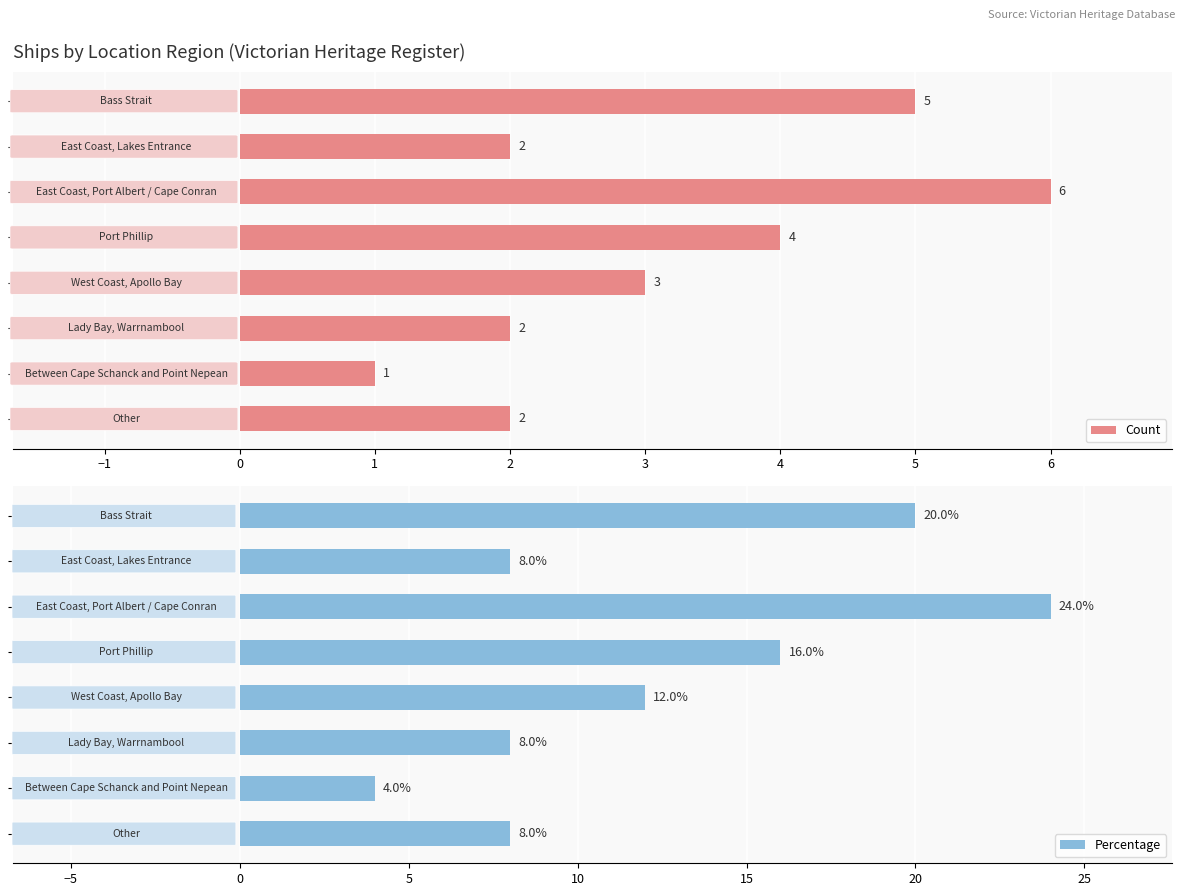

Between 0 and 2, which series saw the biggest shift?

Percentage